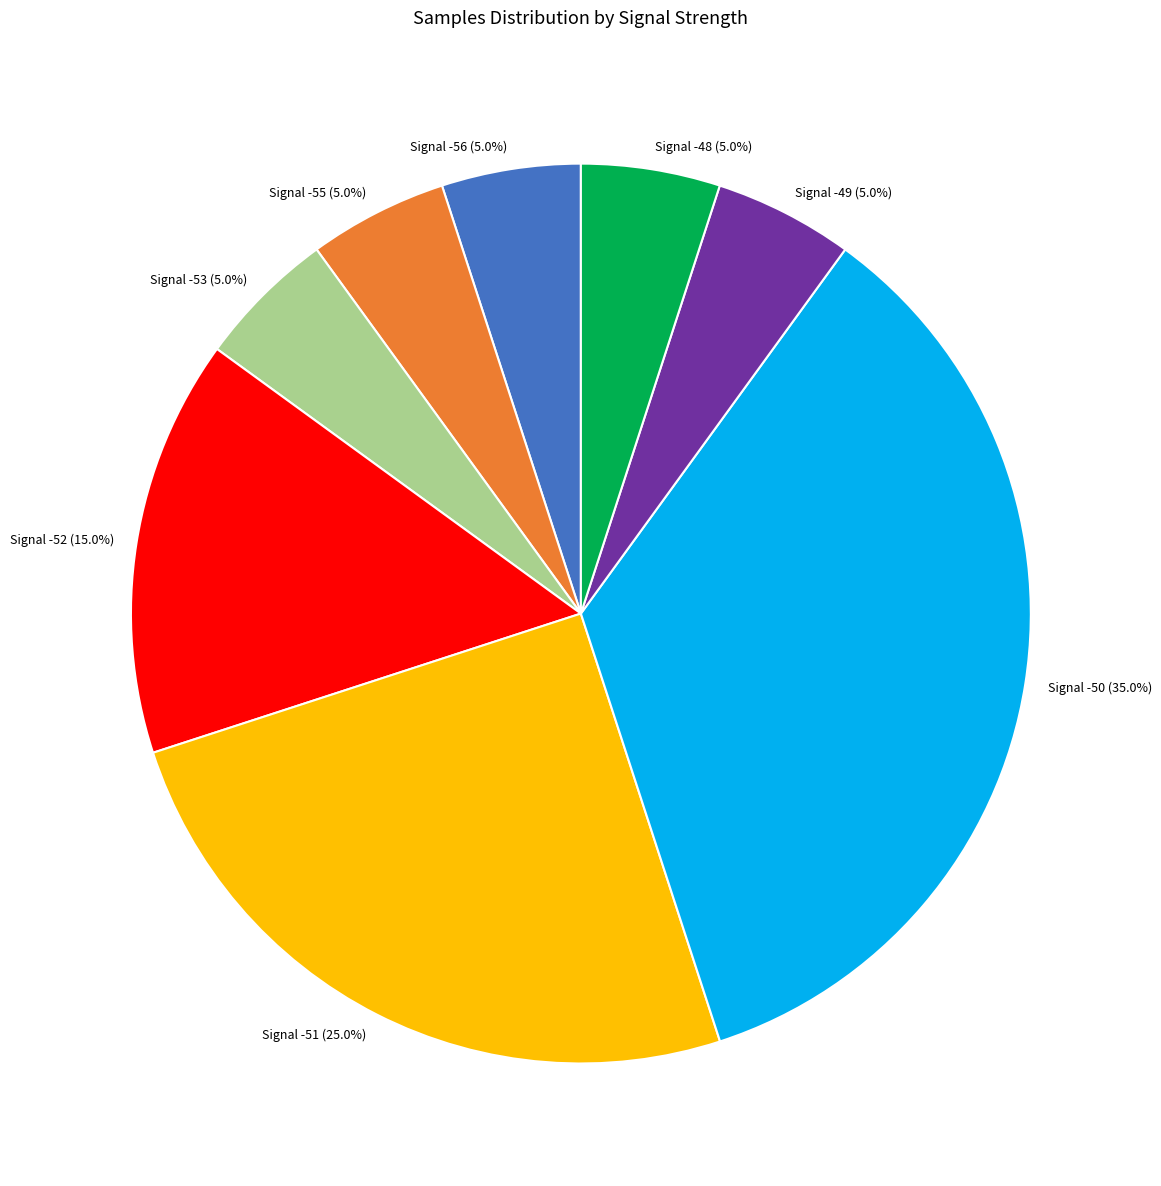

What is the largest slice in the pie chart?

Signal -50 (35.0%)